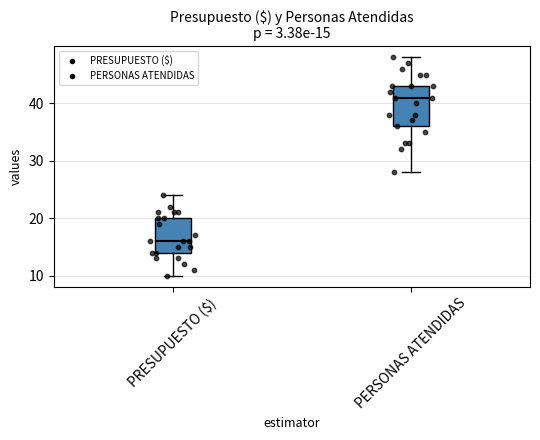

Which box is the tallest, from its lower edge to its upper edge?

PERSONAS ATENDIDAS